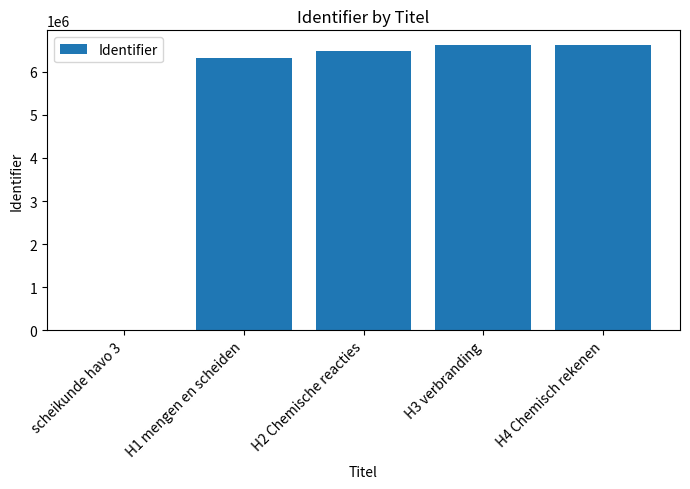

What is the difference between the values at H2 Chemische reacties and H4 Chemisch rekenen?

140108